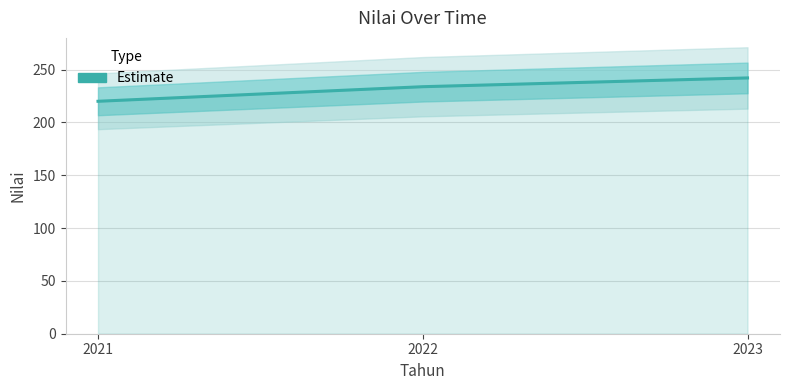

How many lines are shown in the chart?

1